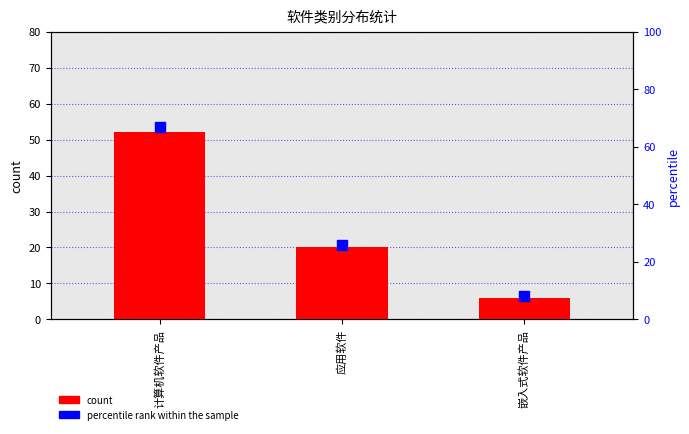

At which category is the sum across all series the highest?

计算机软件产品